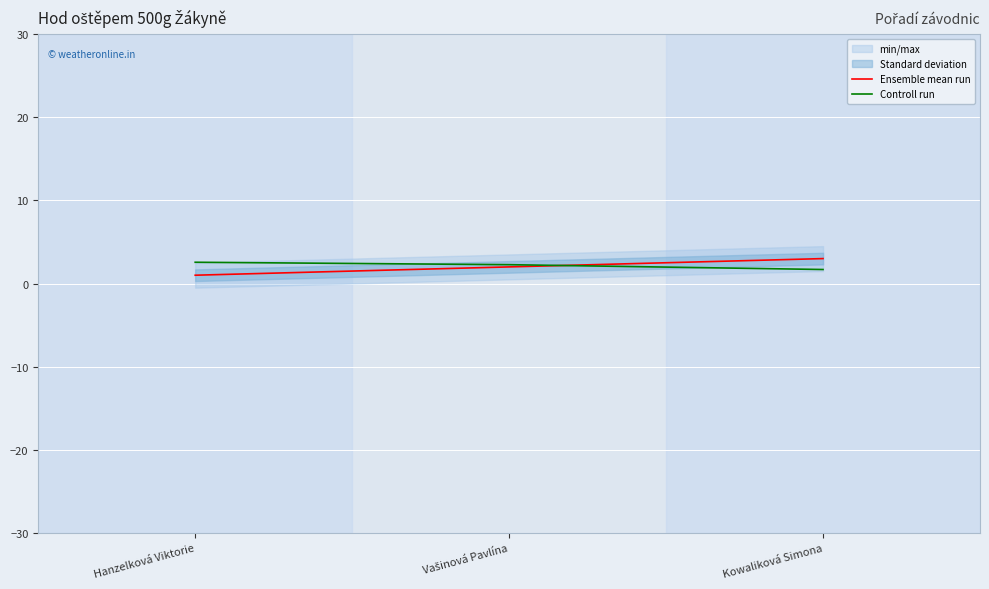

What is the label of the 3rd point from the left?

Kowaliková Simona